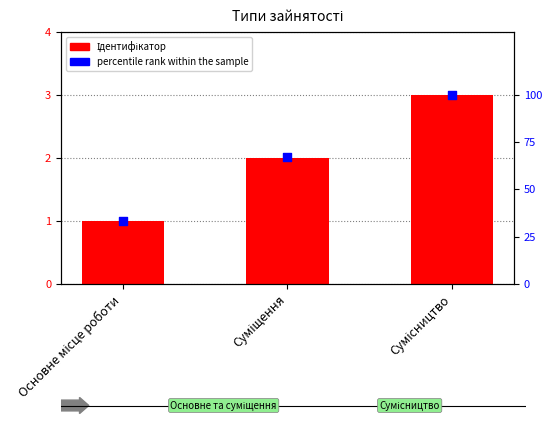

Which series reaches the maximum Y coordinate?

percentile rank within the sample